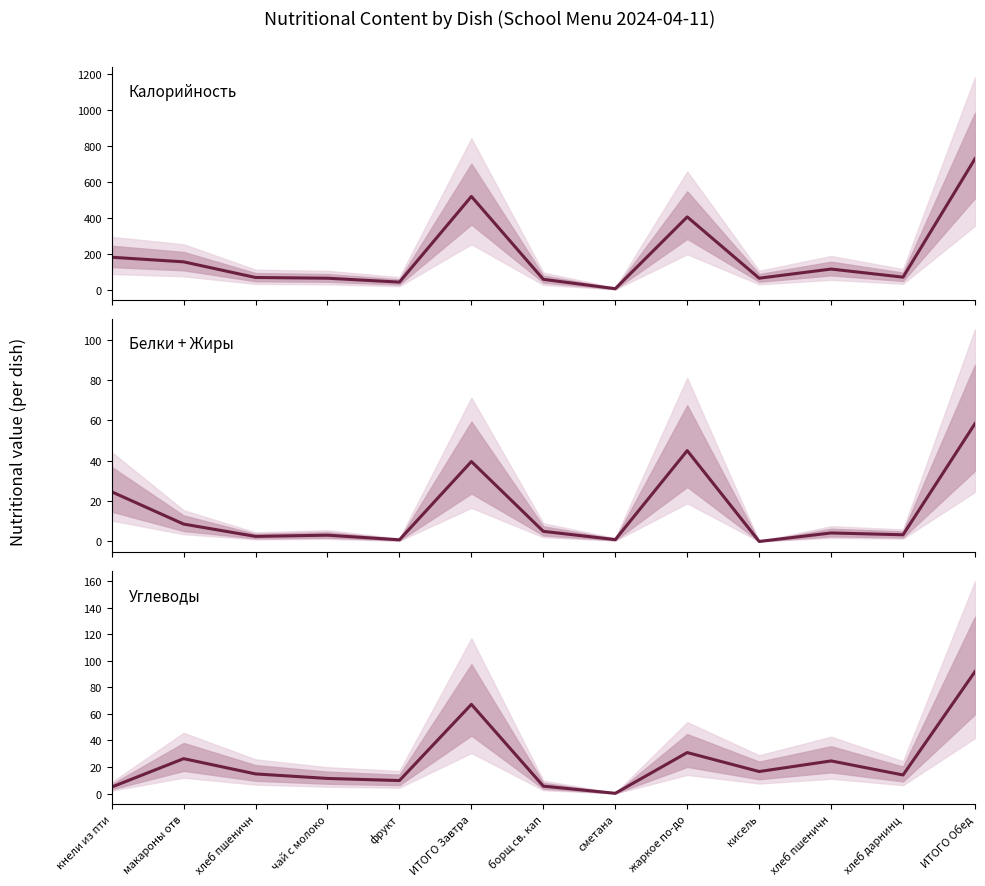

How many intersections are there between Углеводы and Белки + Жиры?

3